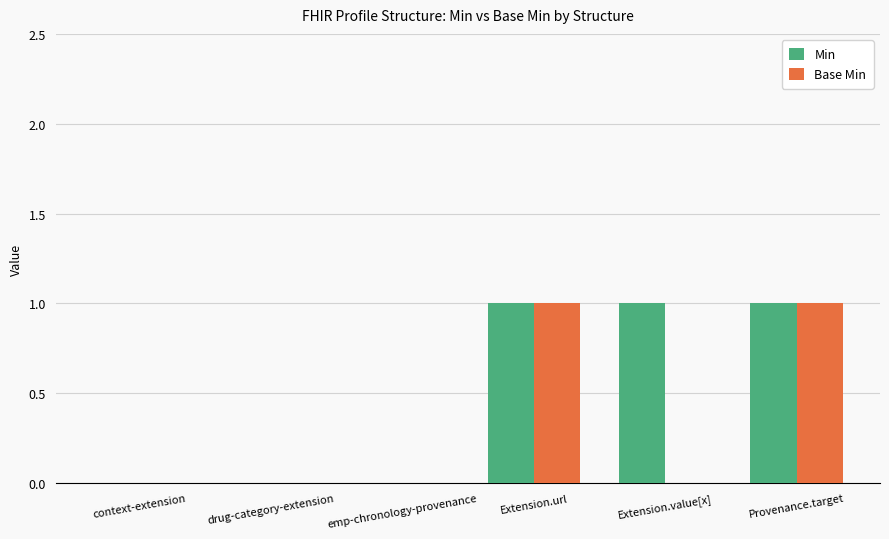

What is the approximate value of Min at Extension.url?

1